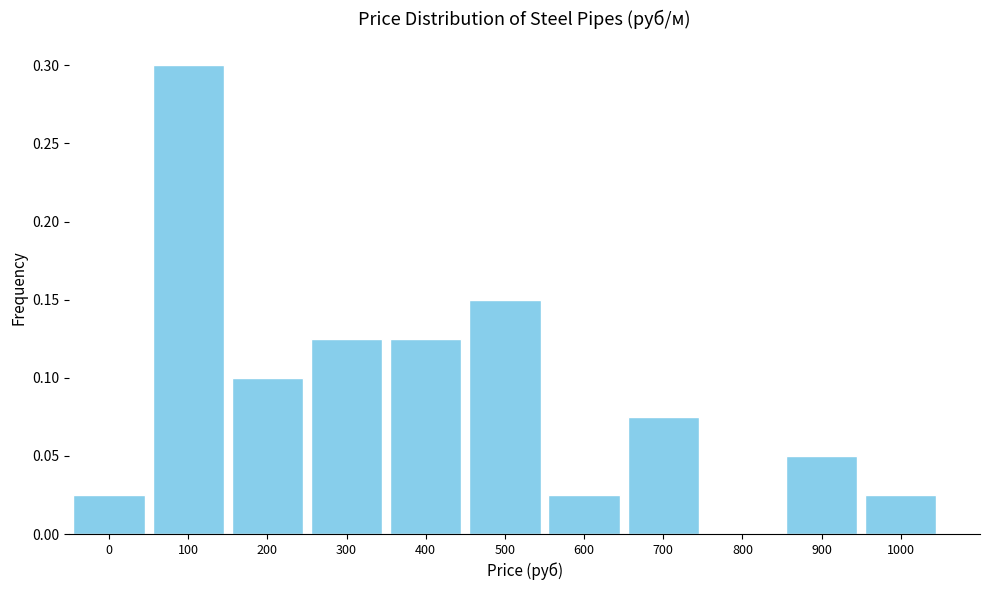

What is the sum of all values?

1.0